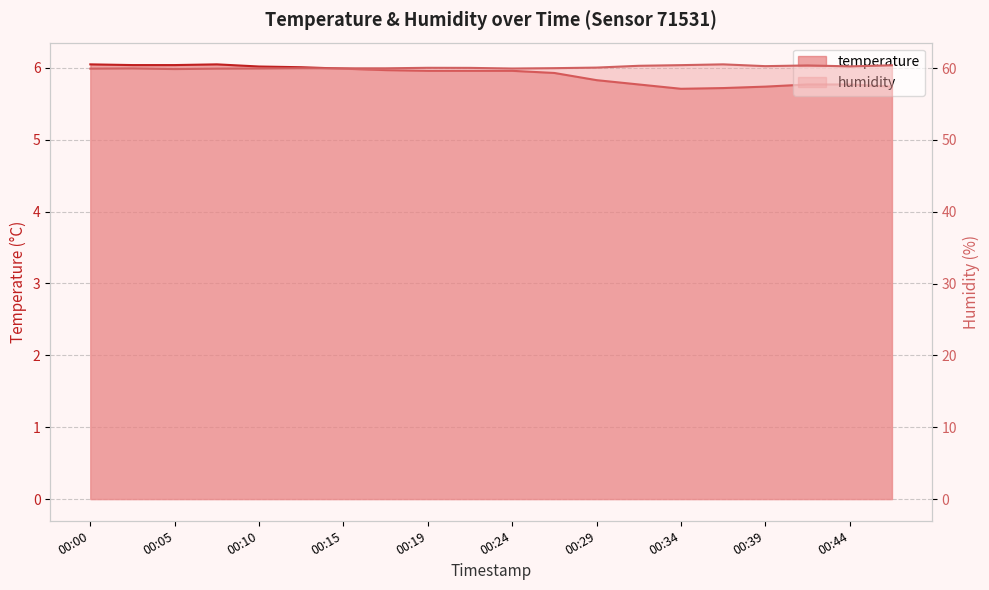

The temperature series shows 8.2 at 00:46. True or false?

False